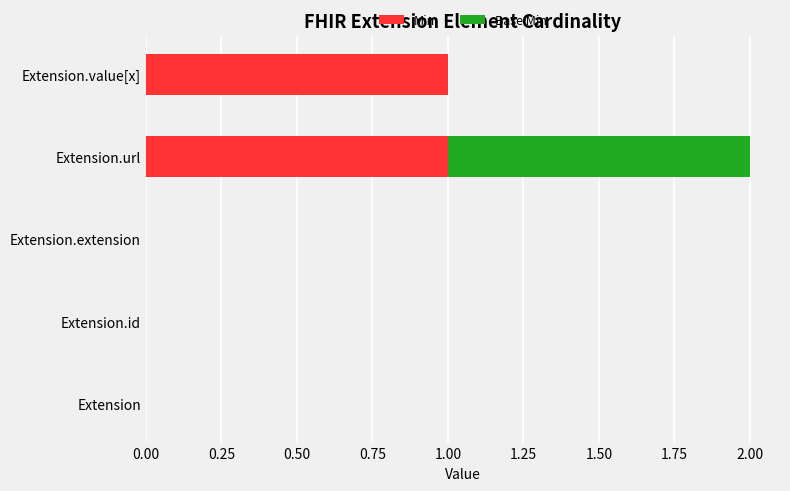

The value of Min at Extension.url is 2. True or false?

False